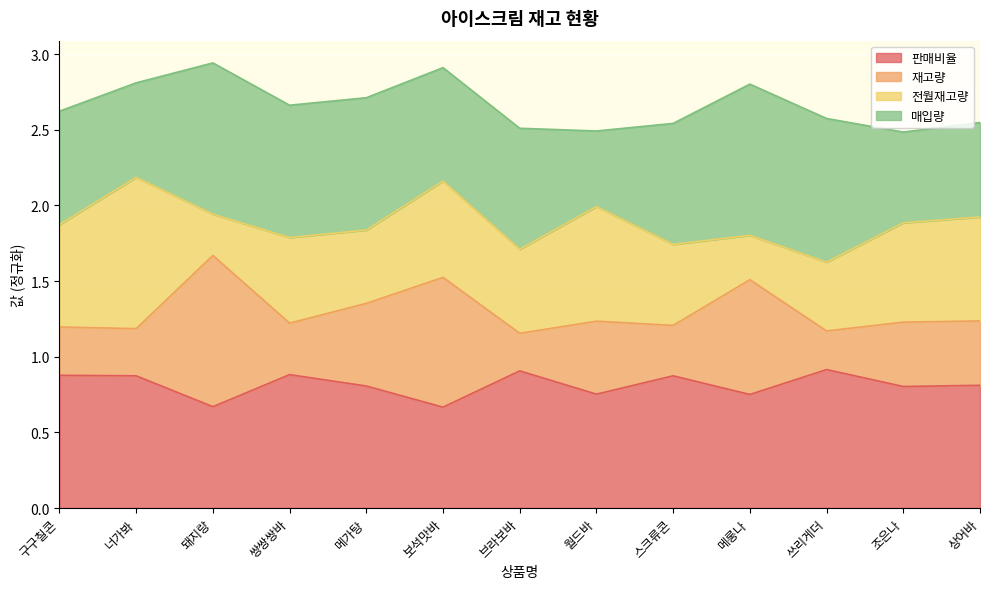

What is the highest value of the 재고량 series?

1.7